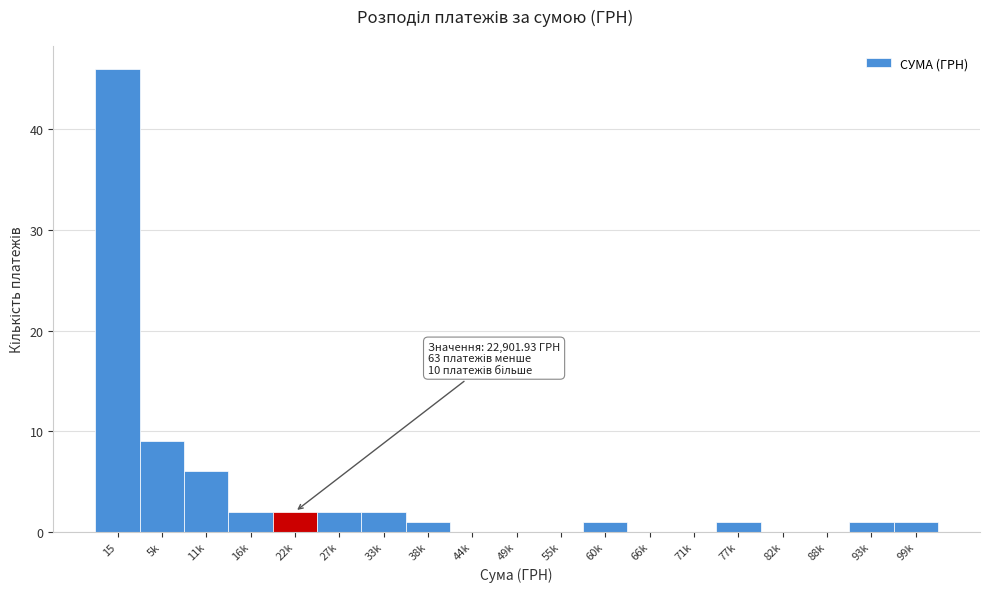

Reading left to right, list all the values displayed in this chart.

15=46	5k=9	11k=6	16k=2	22k=2	27k=2	33k=2	38k=1	44k=0	49k=0	55k=0	60k=1	66k=0	71k=0	77k=1	82k=0	88k=0	93k=1	99k=1